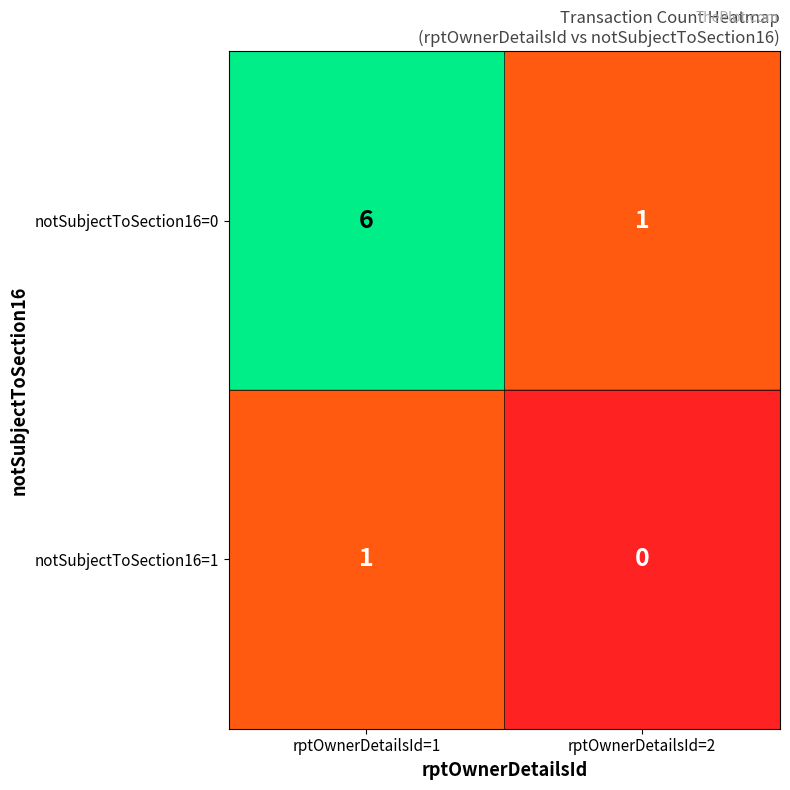

The notSubjectToSection16=1 series shows 1 at rptOwnerDetailsId=1. True or false?

True